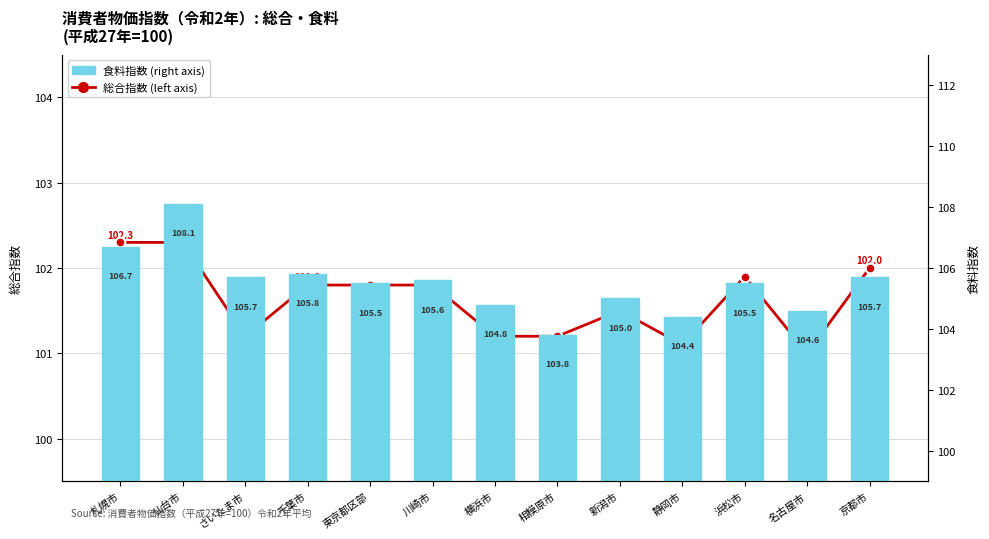

Which series has the largest total across all categories?

食料指数 (right axis)